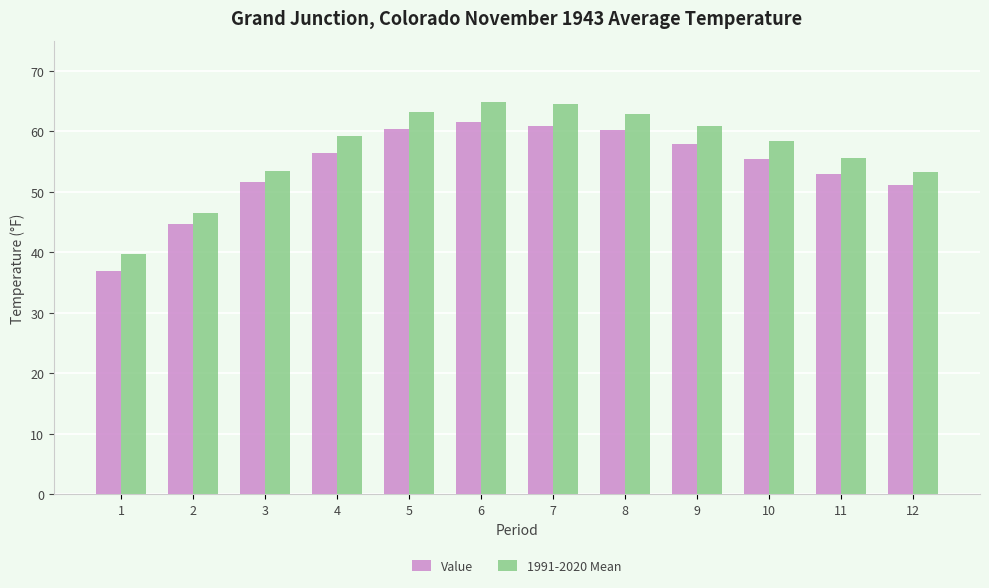

What are all the series names shown in the legend?

Value, 1991-2020 Mean